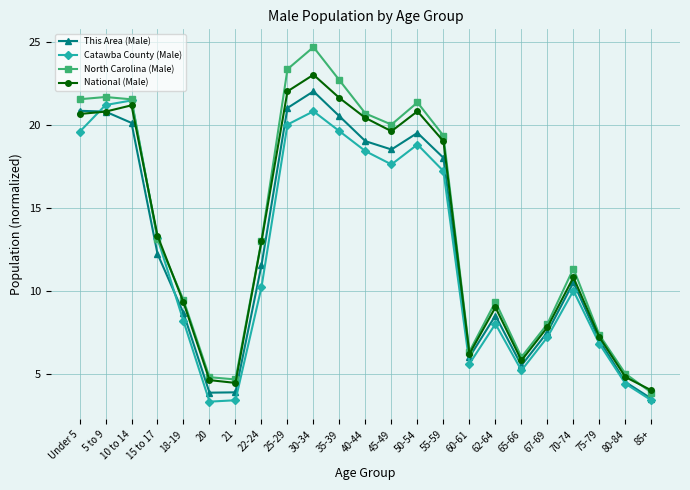

At which label does Catawba County (Male) first exceed 10?

Under 5